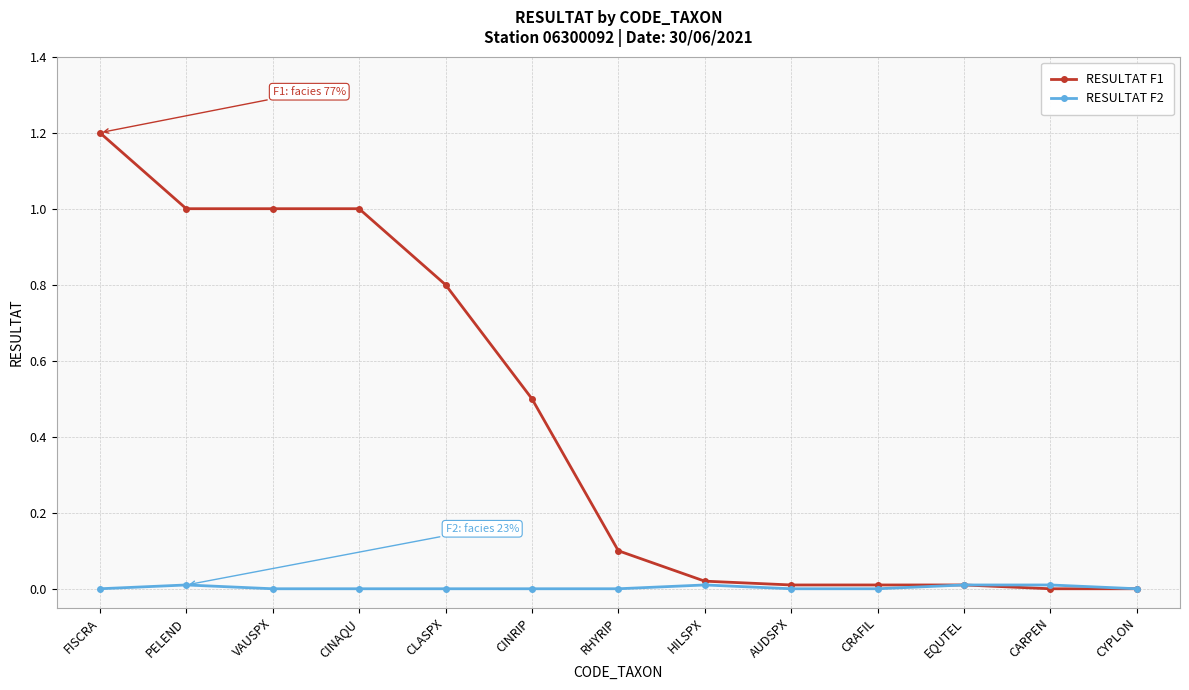

The value of RESULTAT F1 at CLASPX is 0.8. True or false?

True